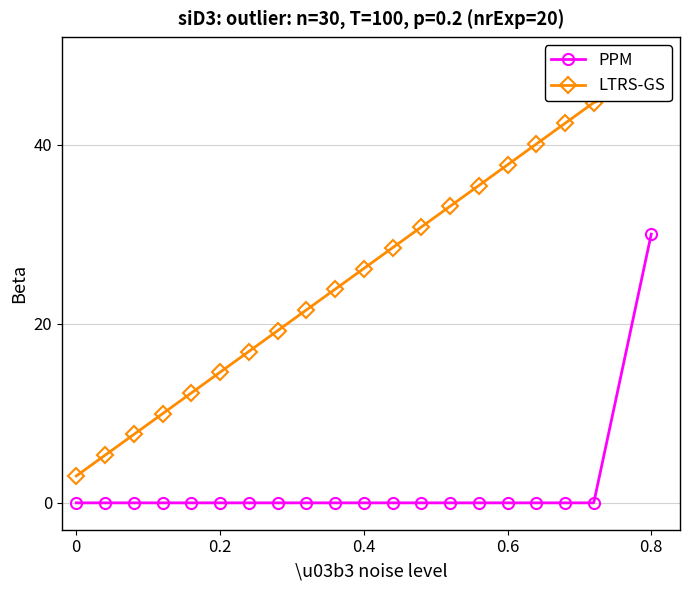

Reading left to right, transcribe all the data shown in this chart.

PPM: 0.0	0.0	0.0	0.0	0.0	0.0	0.0	0.0	0.0	0.0	0.0	0.0	0.0	0.0	0.0	0.0	0.0	0.0	0.0	30.0
LTRS-GS: 3.0	5.3	7.6	9.9	12.3	14.6	16.9	19.2	21.5	23.8	26.2	28.5	30.8	33.1	35.4	37.7	40.1	42.4	44.7	47.0